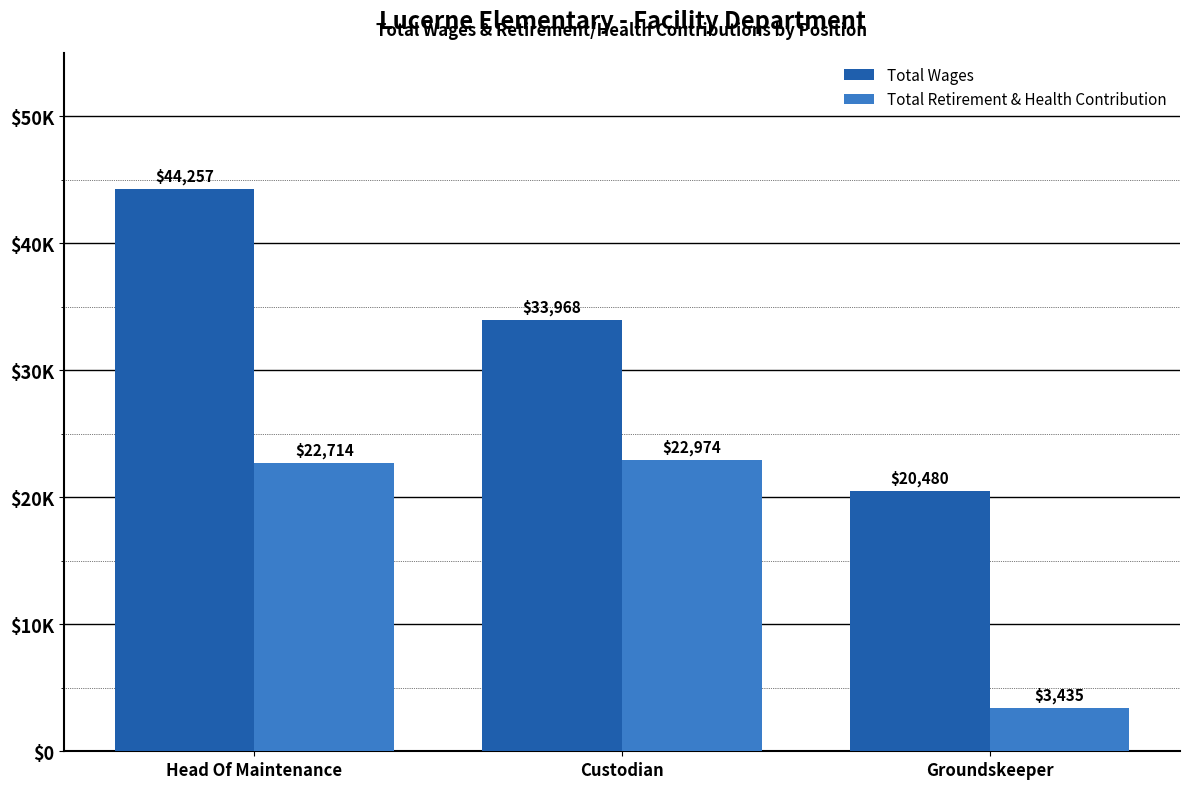

Which series has the widest spread of values?

Total Wages